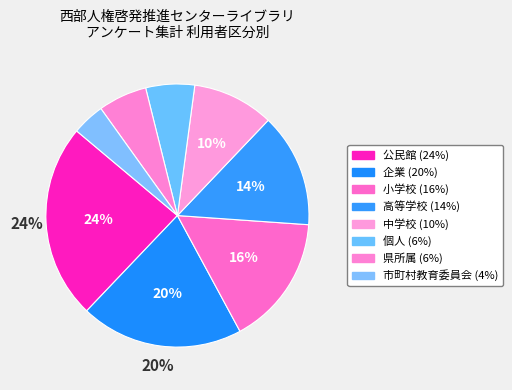

Count the number of slices in the pie.

8